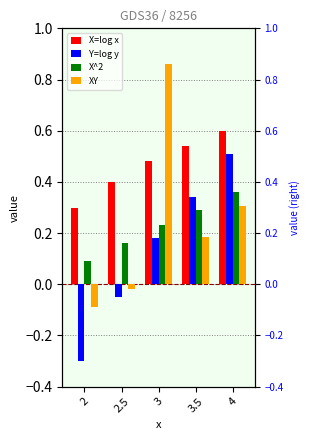

What is the label of the 3rd bar from the left?

3